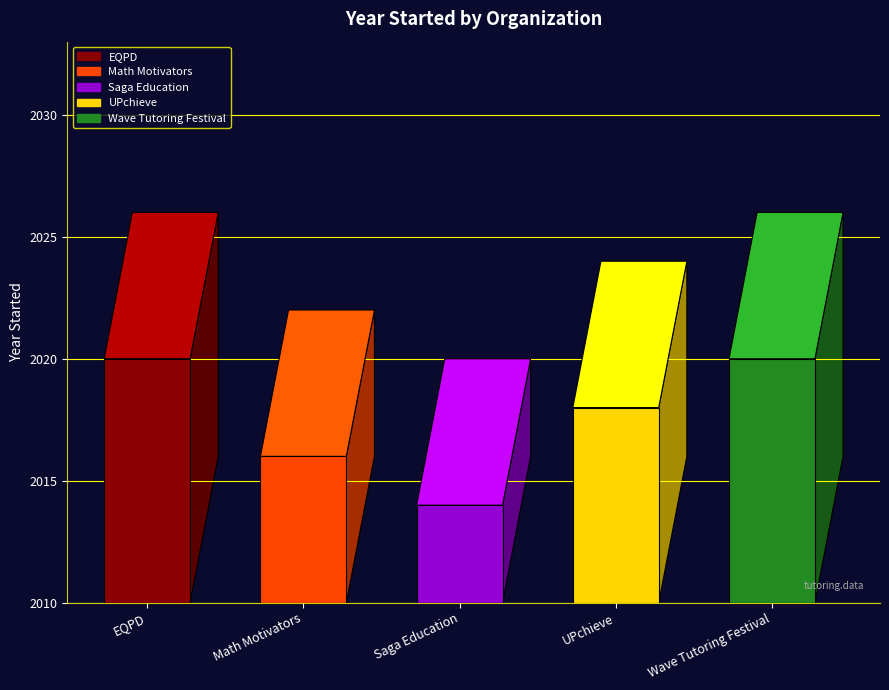

What is the label of the 1st bar from the right?

Wave Tutoring Festival